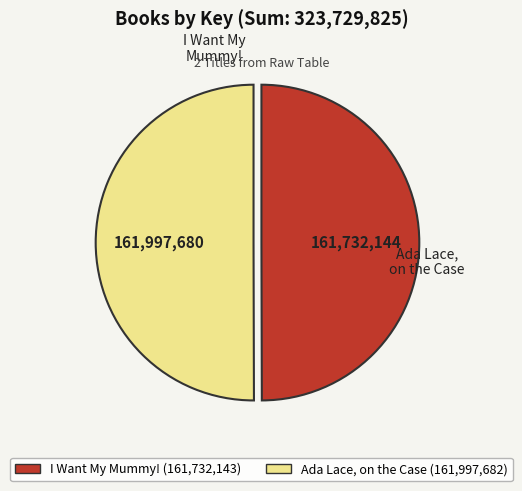

Do I Want My Mummy! (161,732,143) and Ada Lace, on the Case (161,997,682) together represent more than half of the pie?

Yes